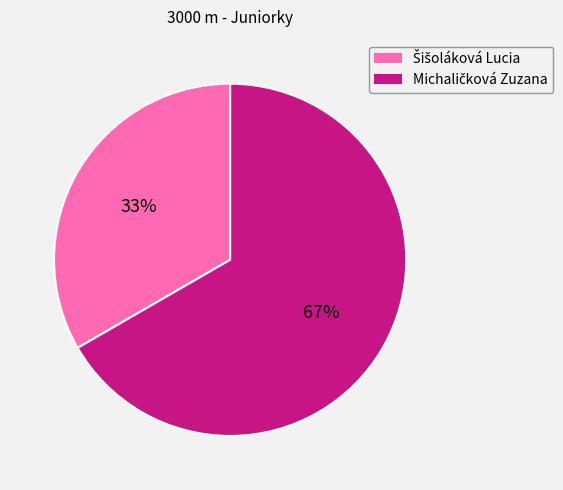

To the nearest percent, what is the average slice percentage?

50%